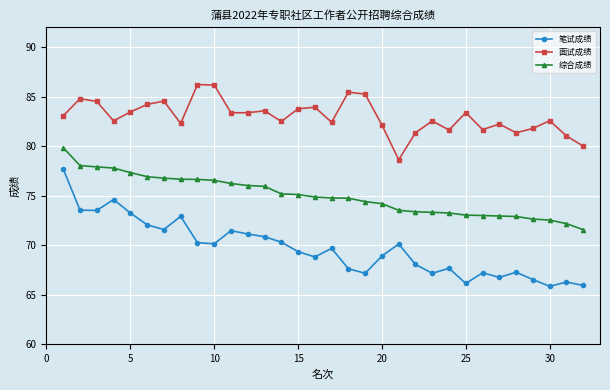

What is the highest value of the 综合成绩 series?

79.8